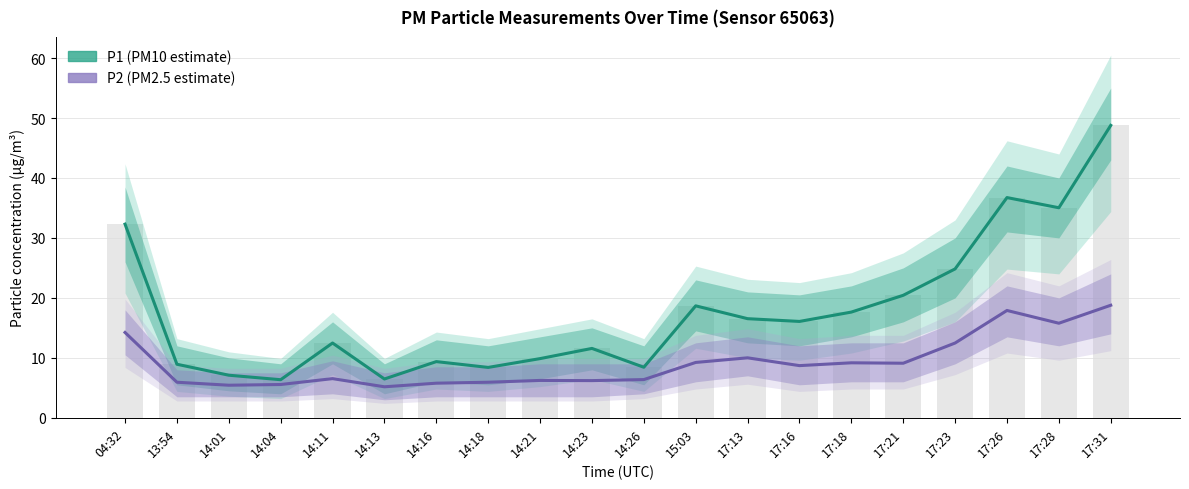

The value of P1 (PM10 estimate) at 17:23 is 24.8. True or false?

True